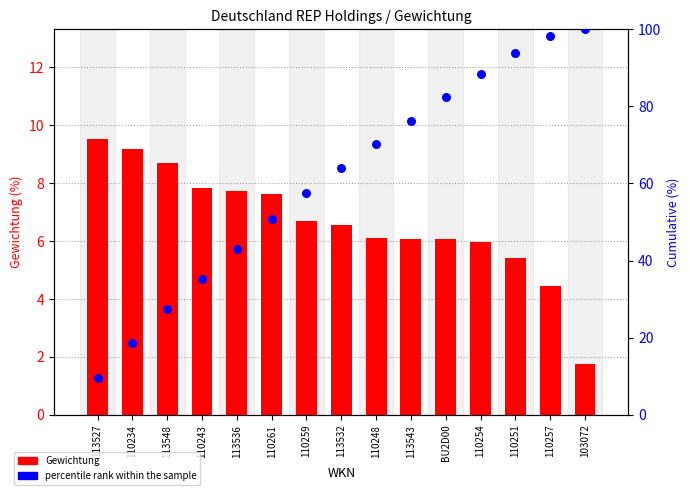

Which series contains the highest Y value?

percentile rank within the sample